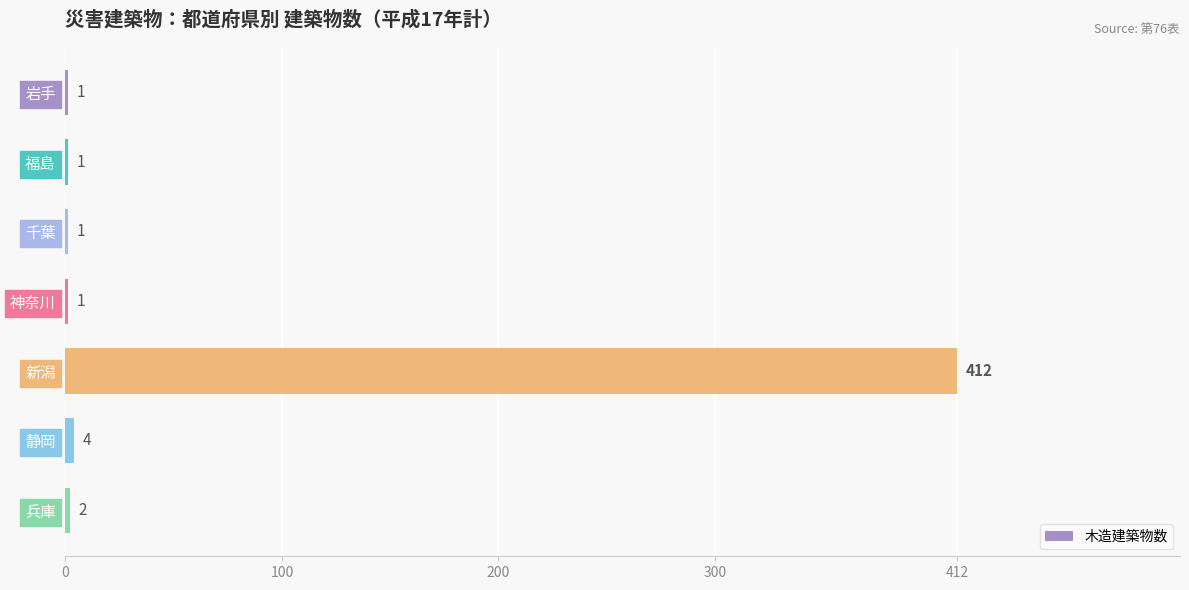

Reading top to bottom, transcribe all the data shown in this chart.

岩手=1	福島=1	千葉=1	神奈川=1	新潟=412	静岡=4	兵庫=2